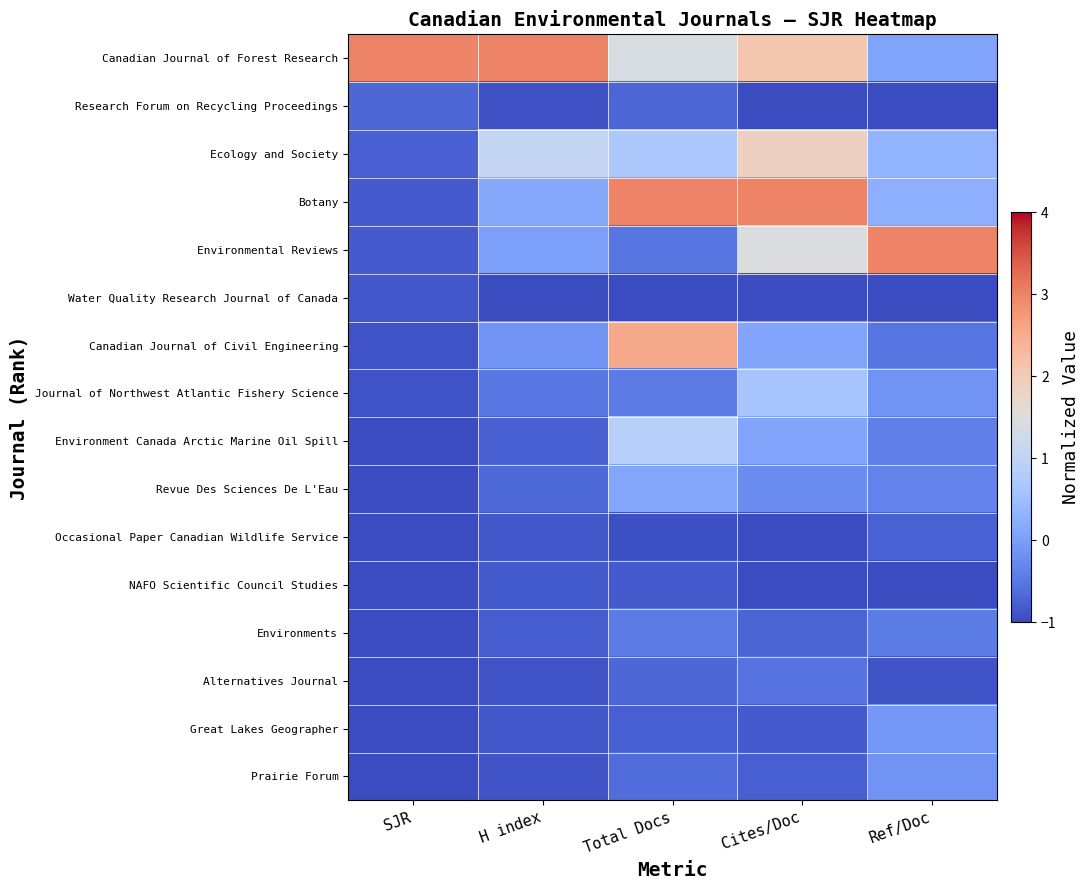

Which series has the largest total across all categories?

Canadian Journal of Forest Research